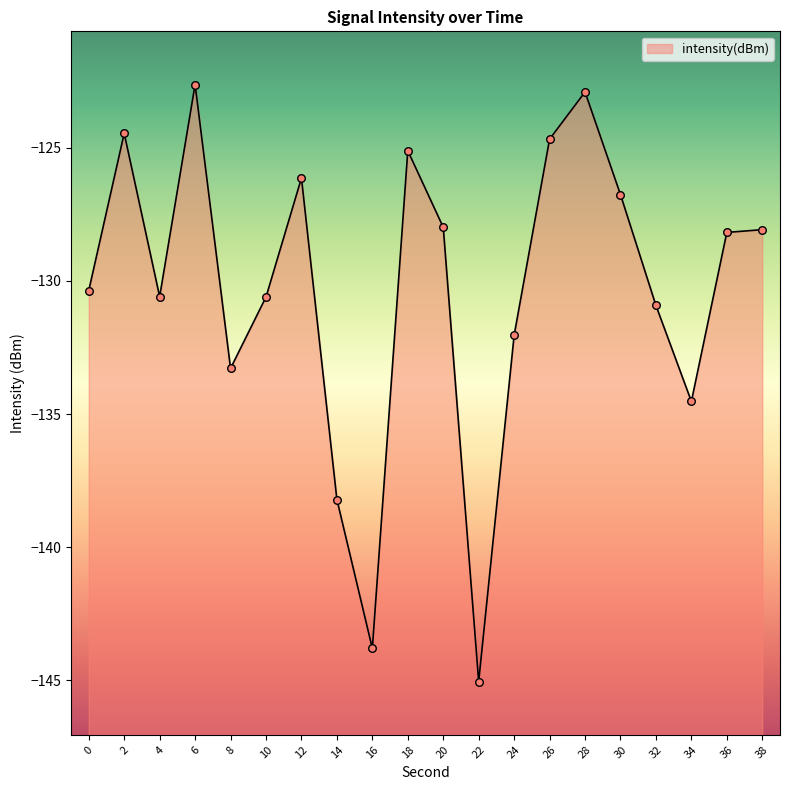

Between 4 and 12, which is larger?

12